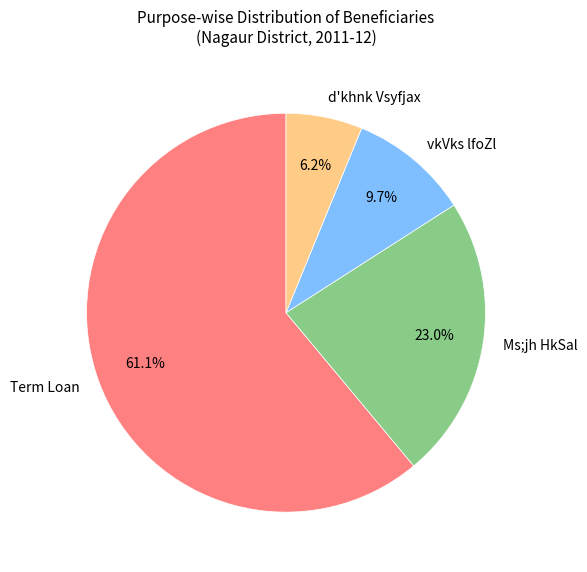

Do d'khnk Vsyfjax and Ms;jh HkSal together represent more than half of the pie?

No